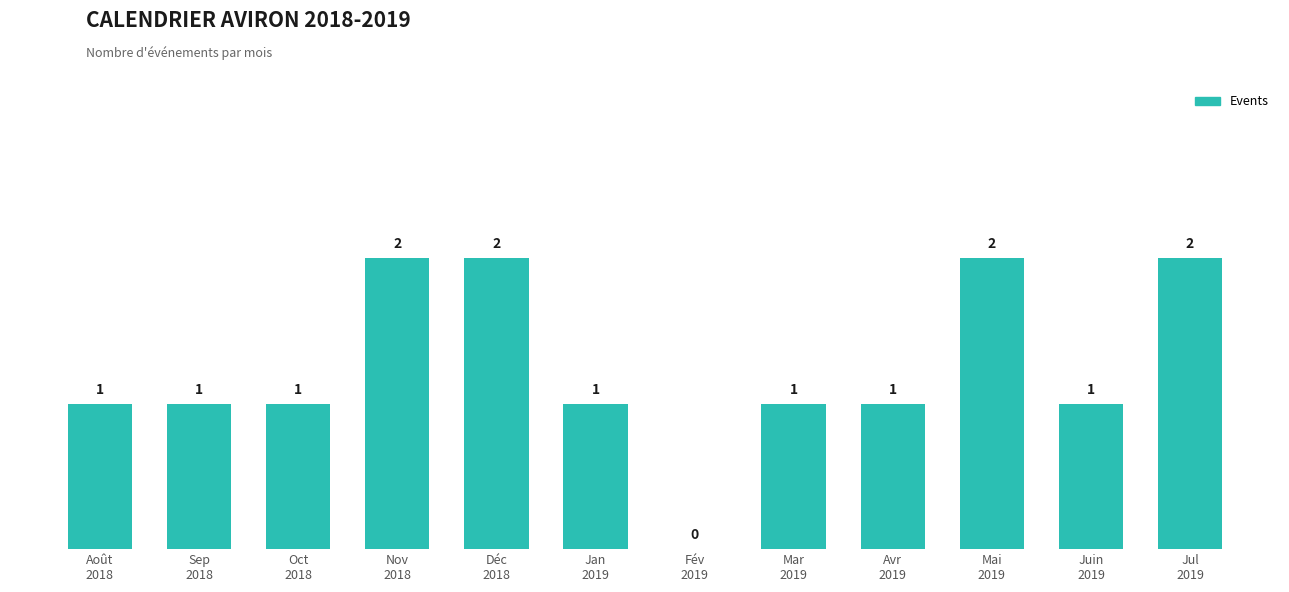

What is the sum of all values?

15